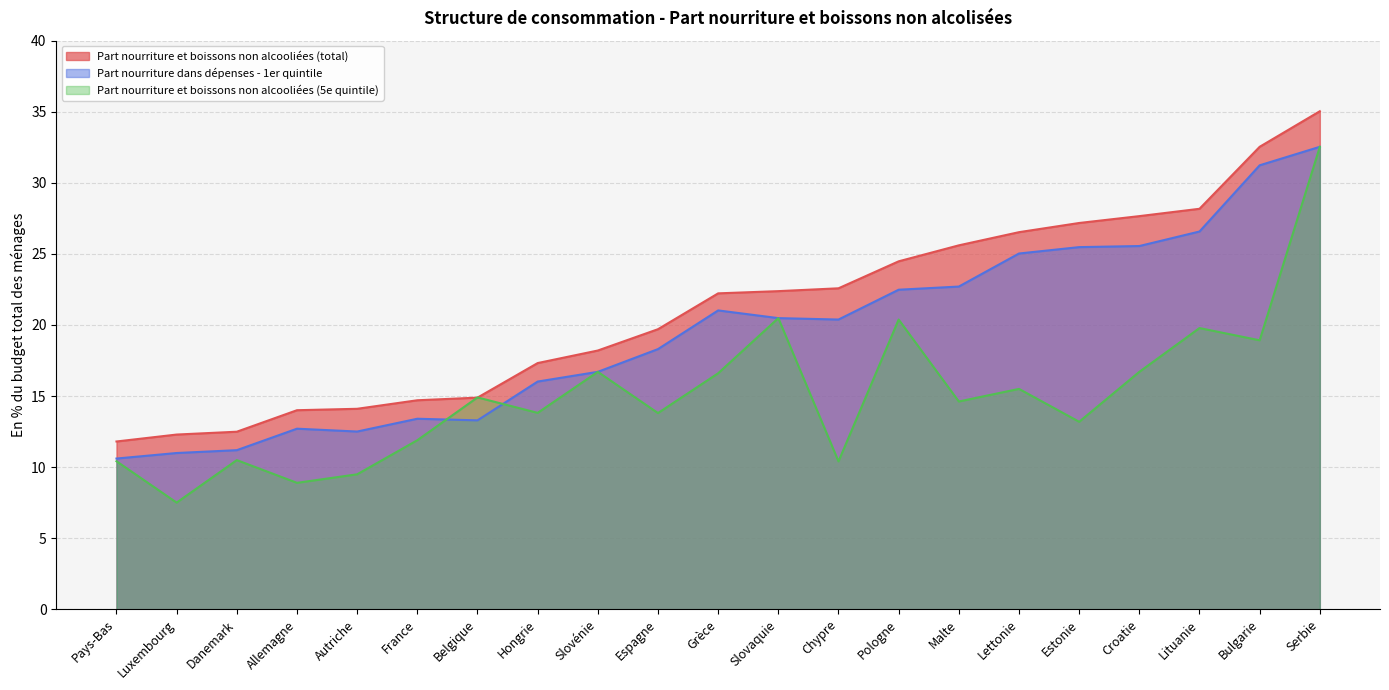

Between Luxembourg and Autriche, which series saw the biggest shift?

Part nourriture et boissons non alcooliées (5e quintile)